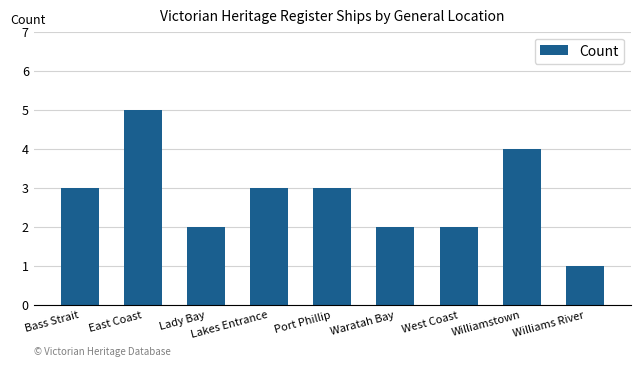

Between Lady Bay and East Coast, which is larger?

East Coast